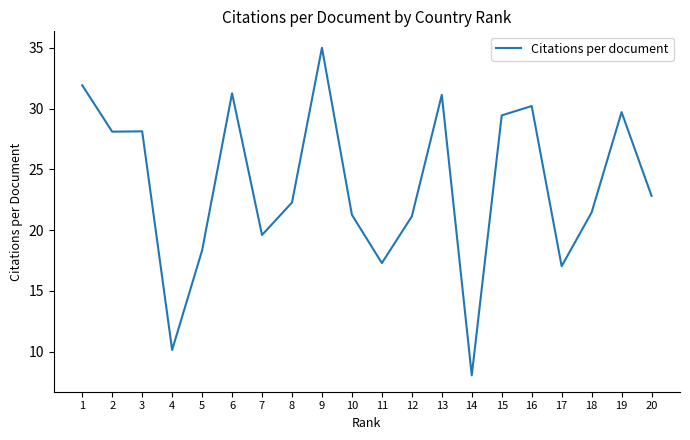

The chart shows a value of 30.6 at 11. True or false?

False